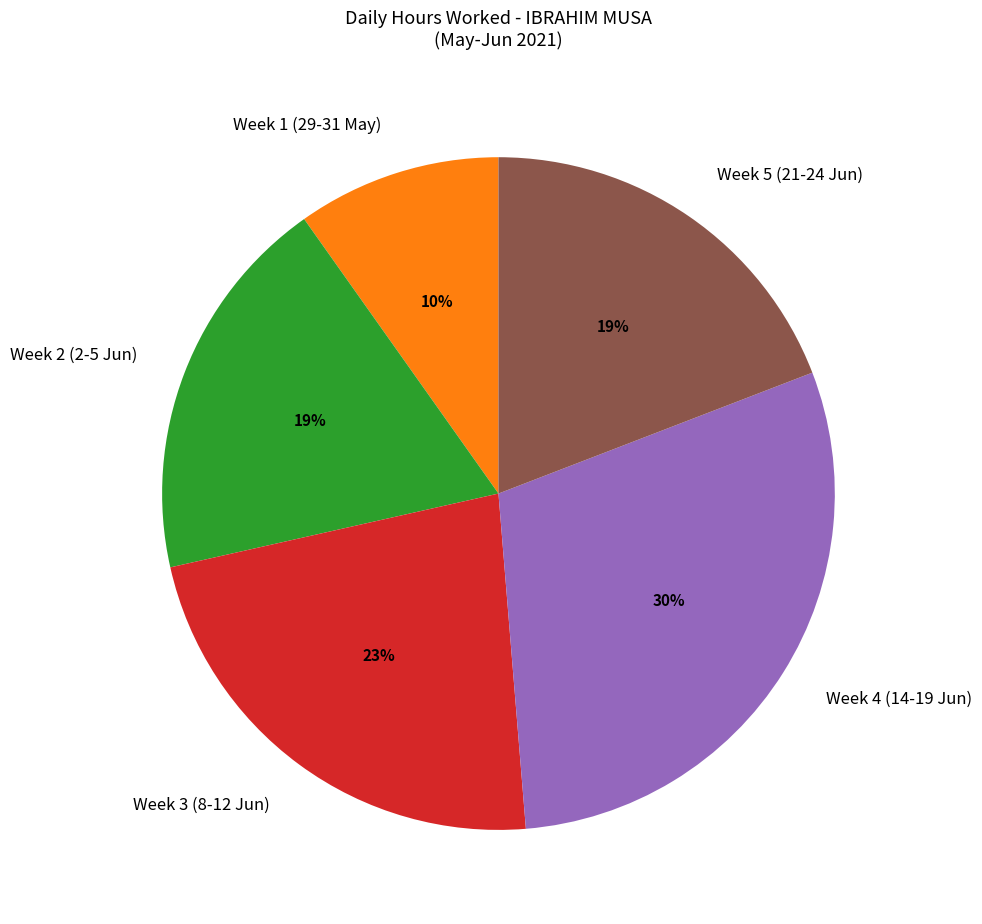

Which has a higher value, Week 5 (21-24 Jun) or Week 1 (29-31 May)?

Week 5 (21-24 Jun)